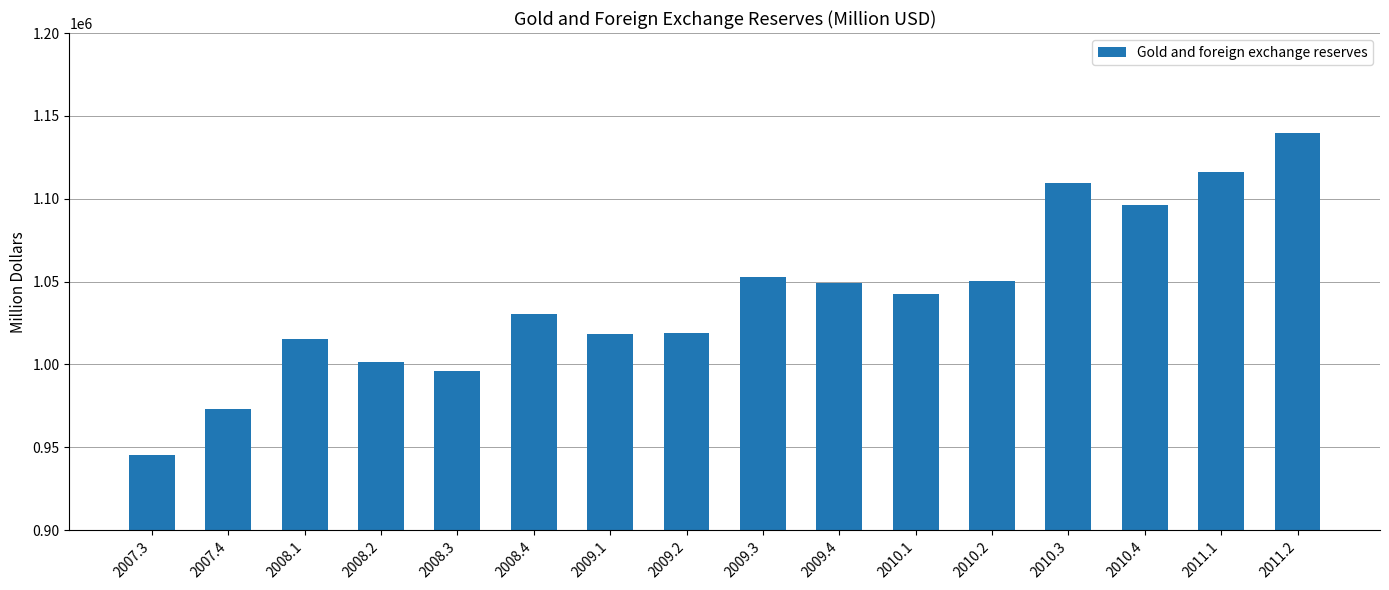

The value at 2009.2 is 1019175. True or false?

True